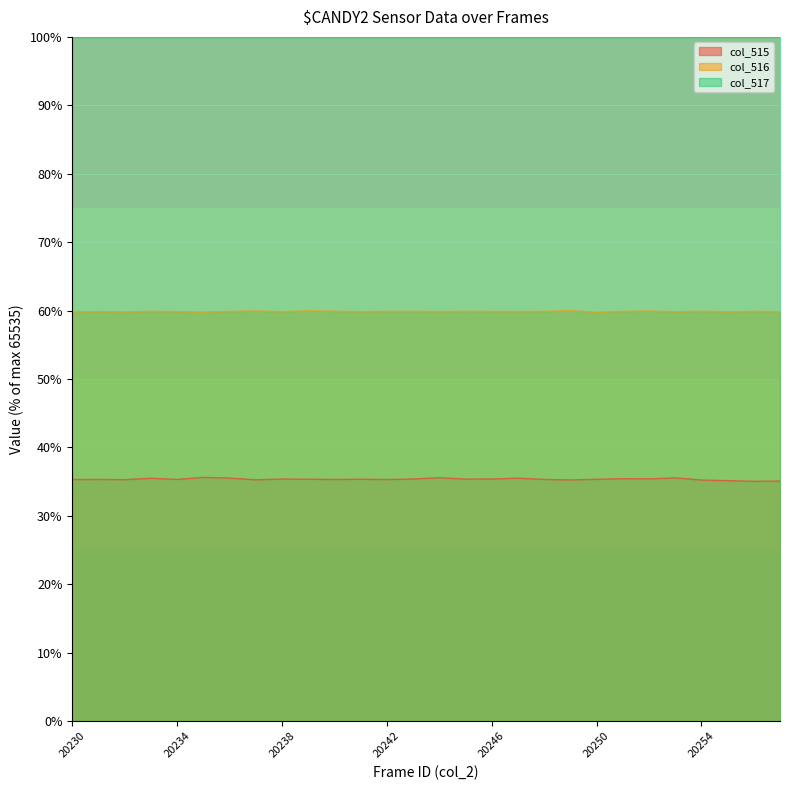

True or false: col_515 and col_516 intersect in this chart.

False